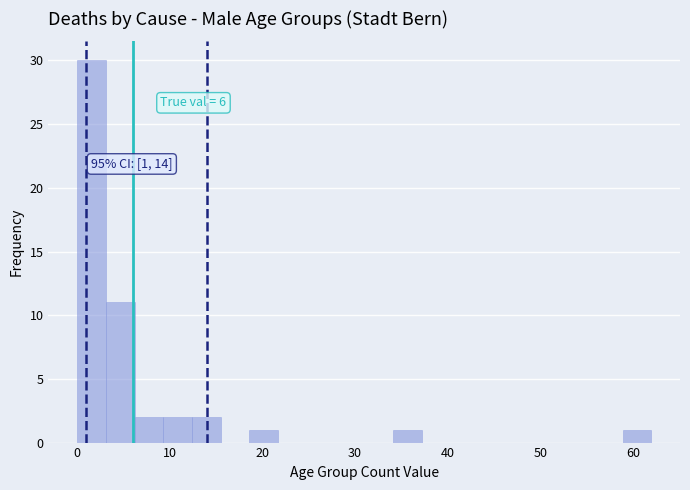

Read against the x-axis, roughly where is the centre of the tallest bar?

2